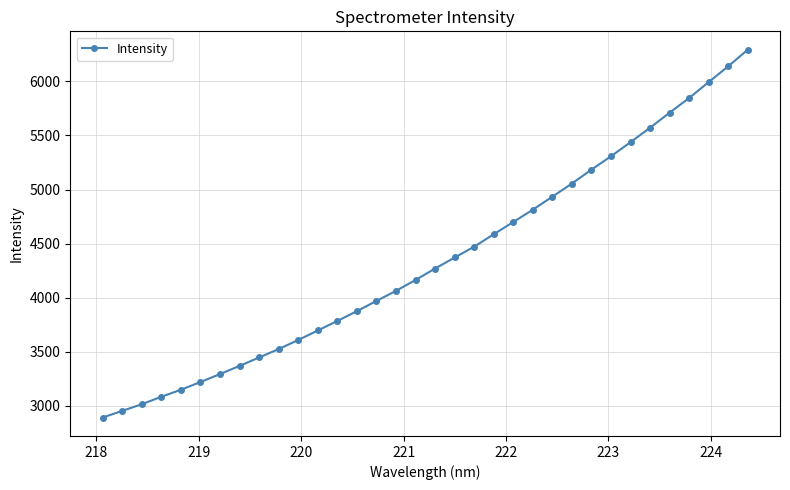

What is the value of the 24th point from the left?

4933.9